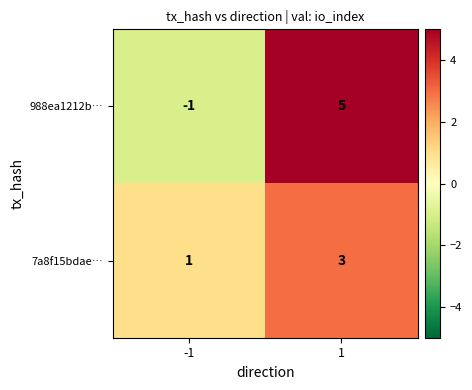

Reading left to right, extract all data points from this chart.

988ea1212b…: -1=-1	1=5
7a8f15bdae…: -1=1	1=3